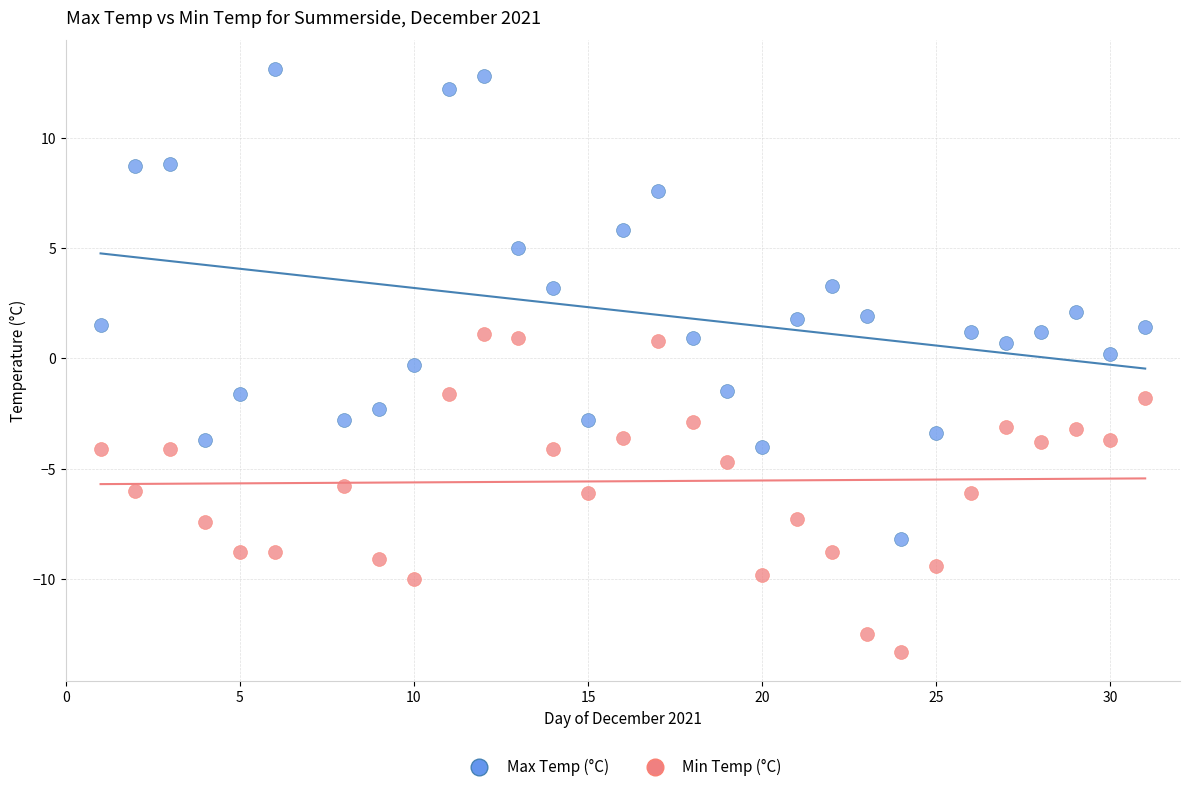

Which series contains the lowest Y value?

Min Temp (°C)